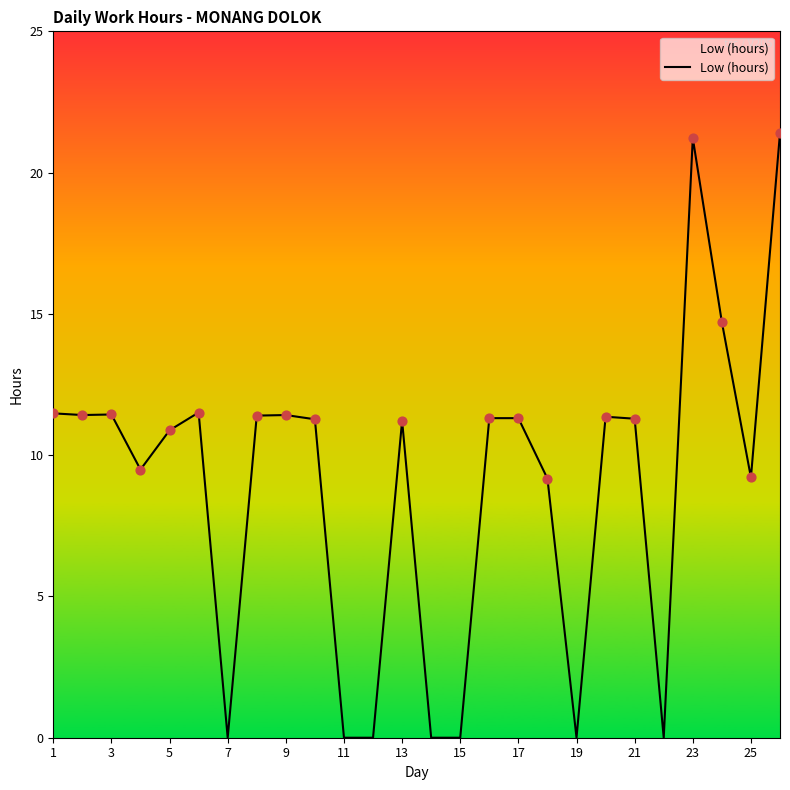

What is the greatest value displayed?

21.4